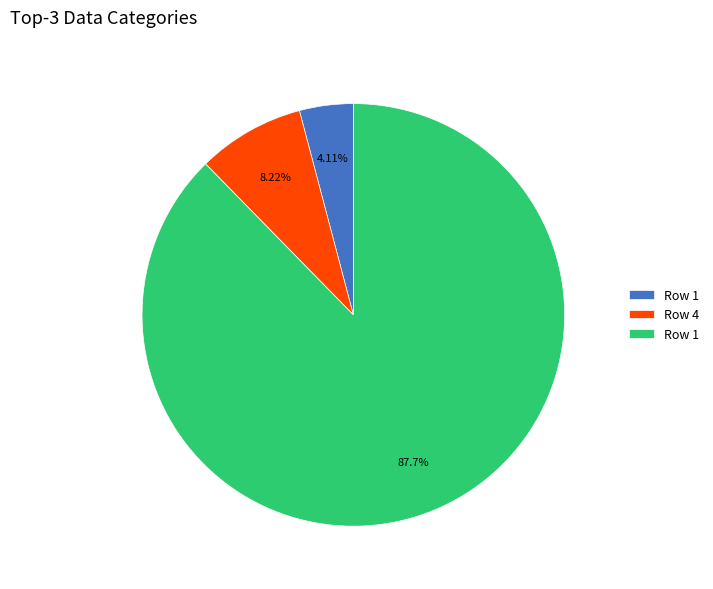

Is there a majority slice in this chart?

Yes